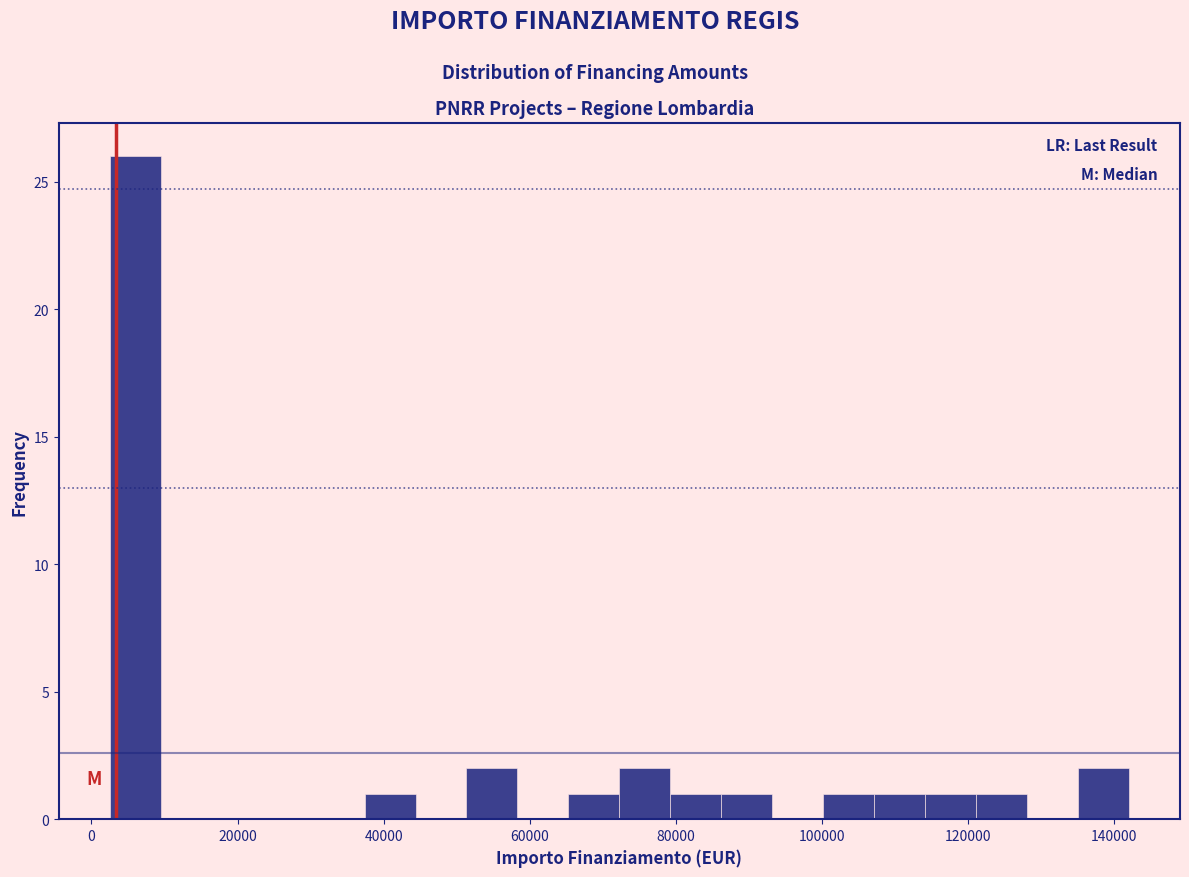

Read against the x-axis, roughly where is the centre of the tallest bar?

6000